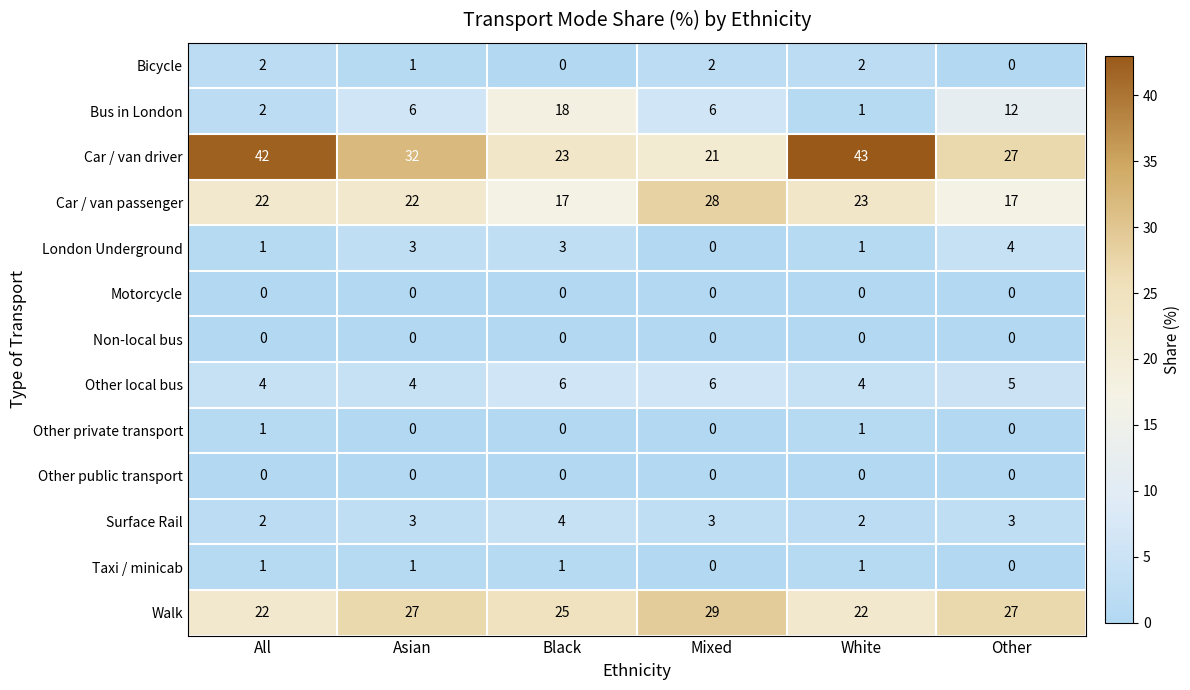

What is the sum of the Other local bus values at Other and All?

9